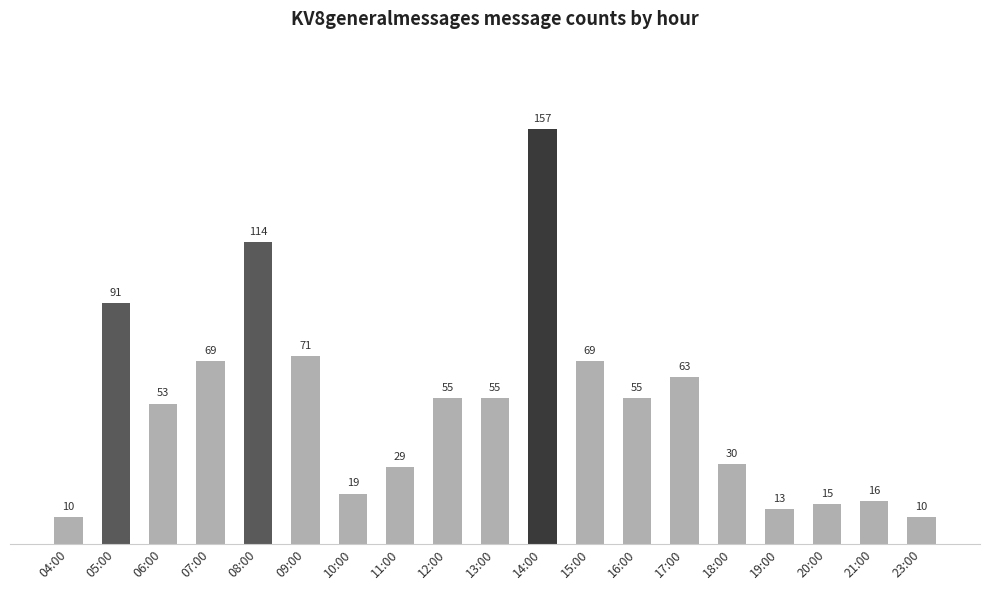

Which label corresponds to the largest value in the chart?

14:00